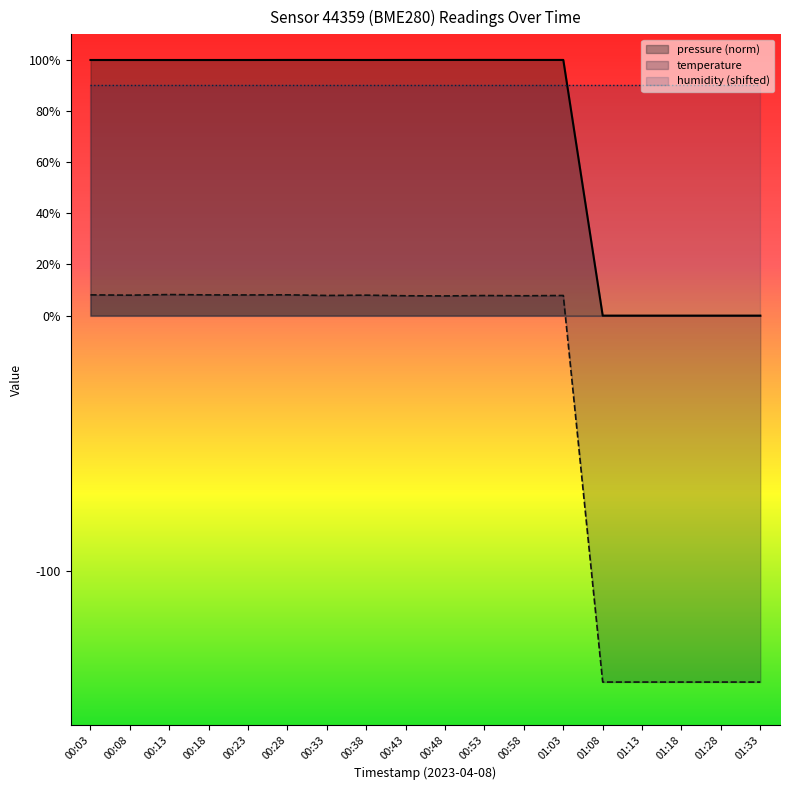

Rank the categories by pressure value from lowest to highest.

01:08, 01:13, 01:18, 01:28, 01:33, 00:13, 00:18, 00:03, 00:08, 00:23, 00:38, 01:03, 00:28, 00:33, 00:58, 00:43, 00:48, 00:53